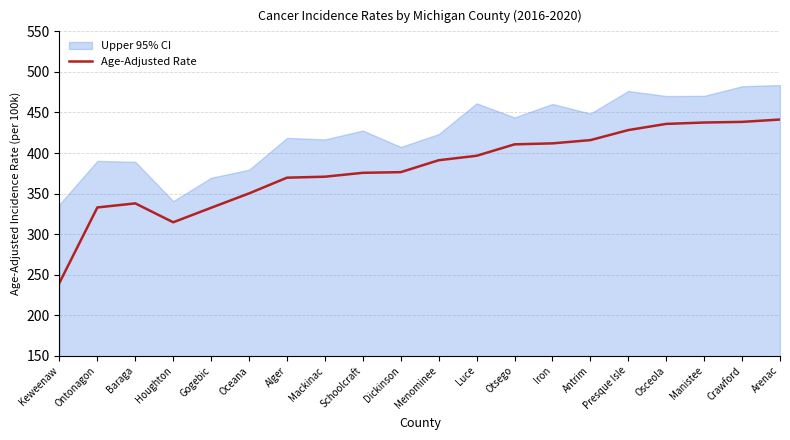

At which category does the data reach its first local peak?

Baraga